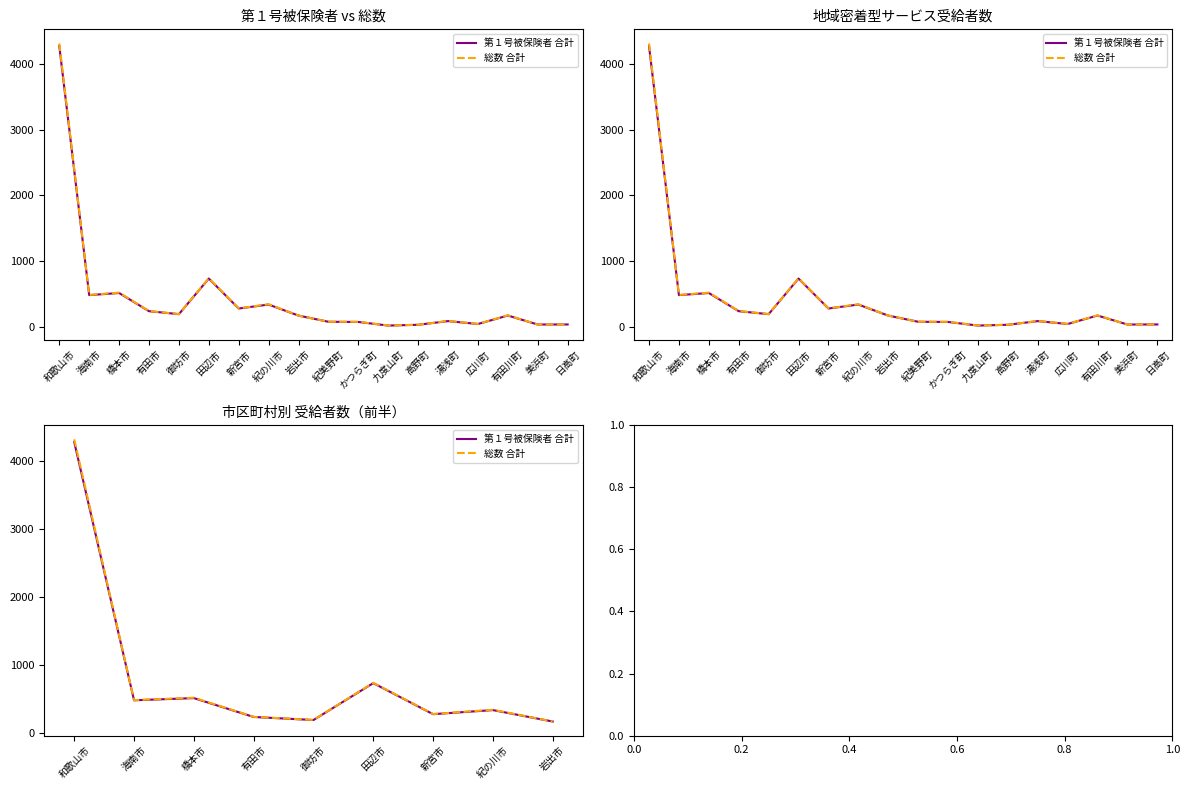

What is the difference between the second highest and second lowest values in the 総数 合計 series?

545